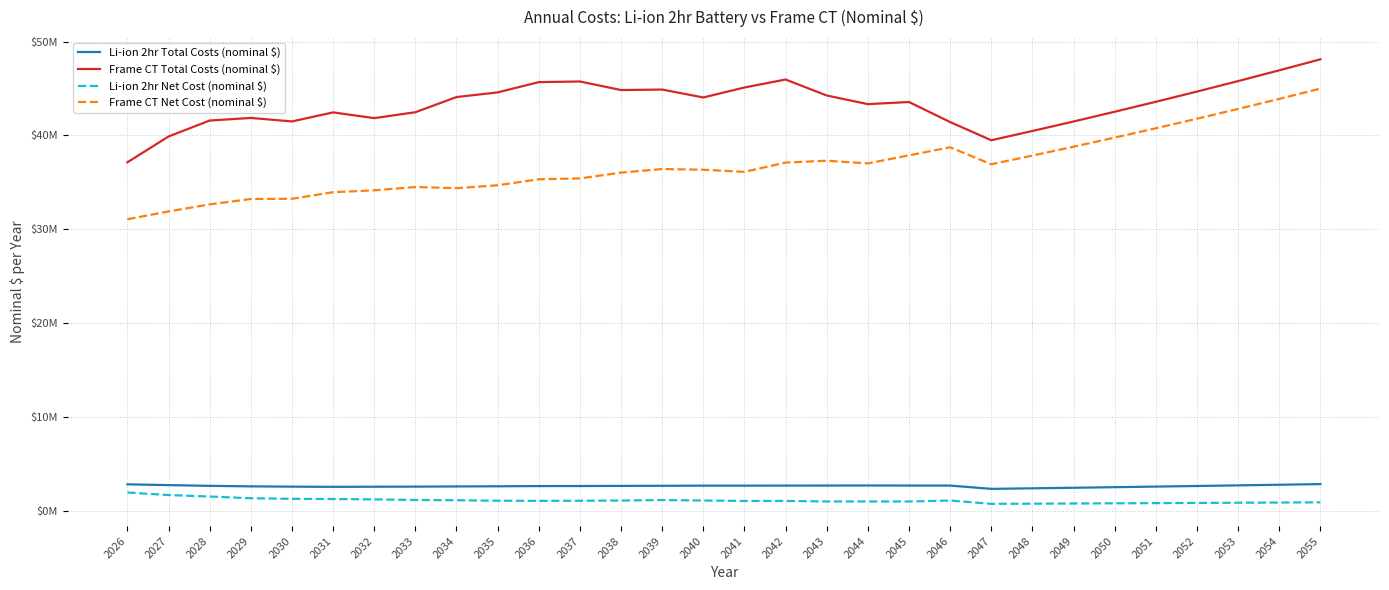

Which series has the largest total across all categories?

Frame CT Total Costs (nominal $)